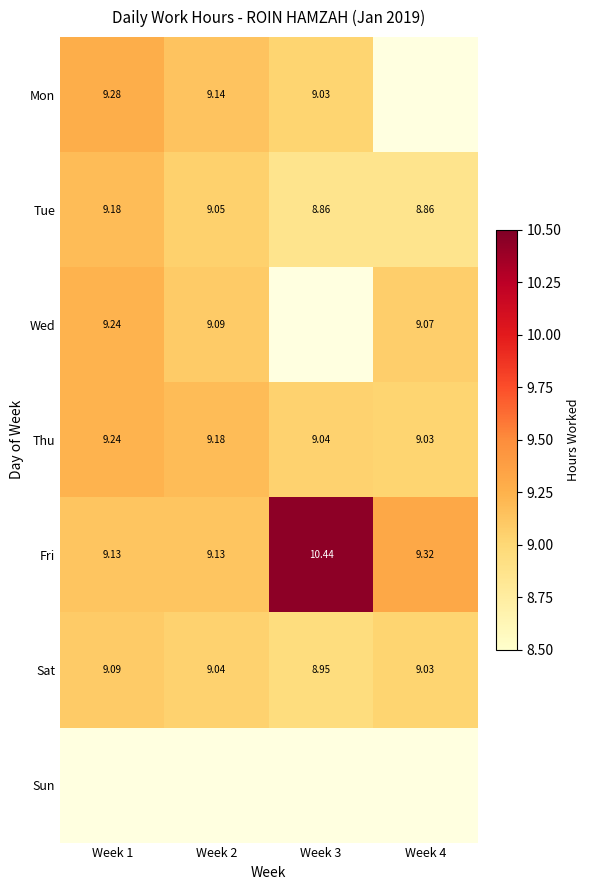

Which label corresponds to the largest value in the chart?

Week 3